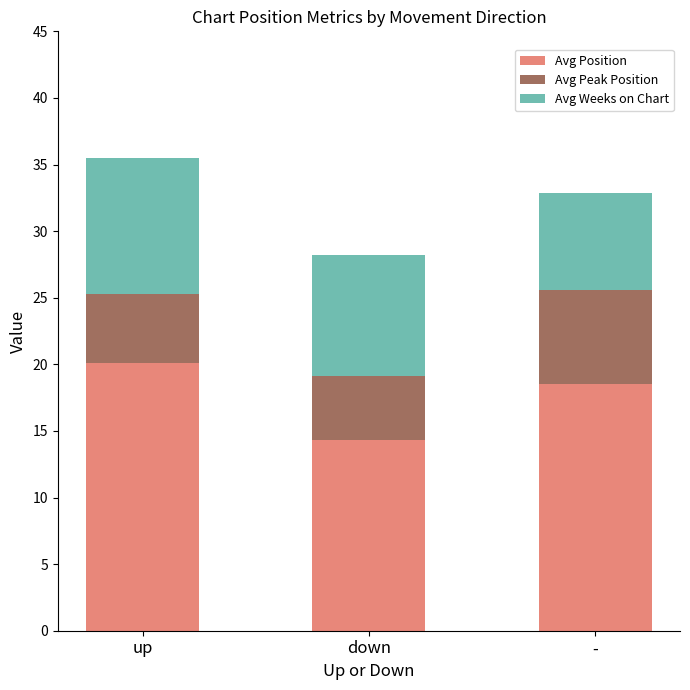

How many values in the Avg Position series are below 18?

1